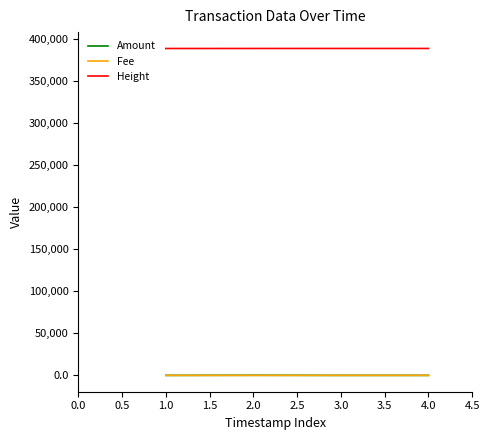

True or false: Fee and Height cross at least once.

False